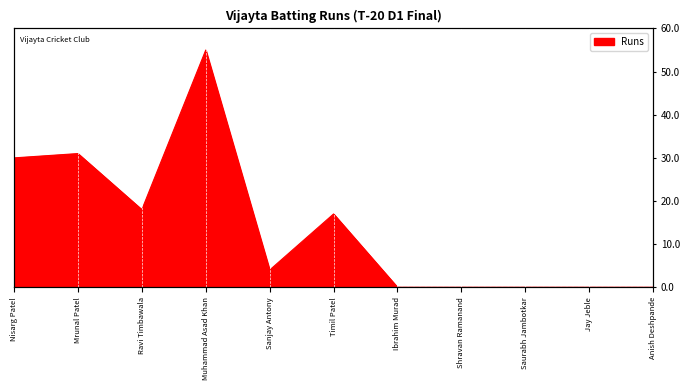

What is the ratio of the value at Nisarg Patel to the value at Timil Patel?

1.8